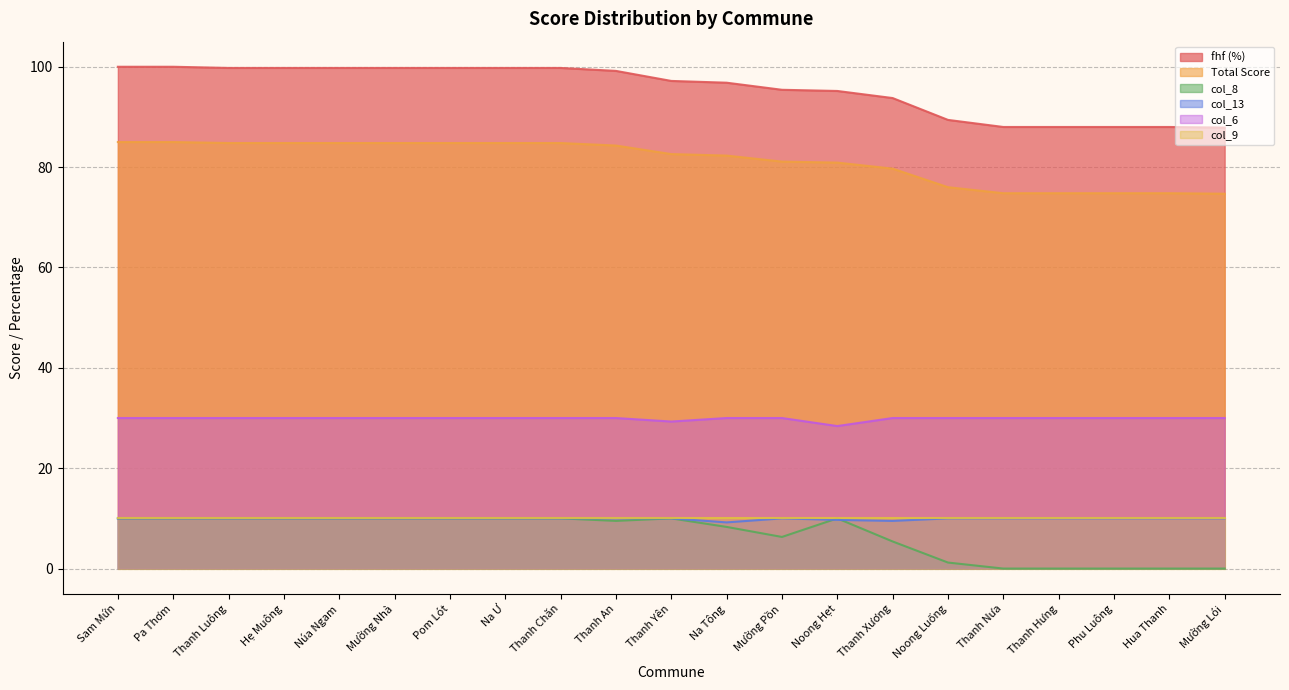

Which series has the largest range (max minus min)?

fhf (%)